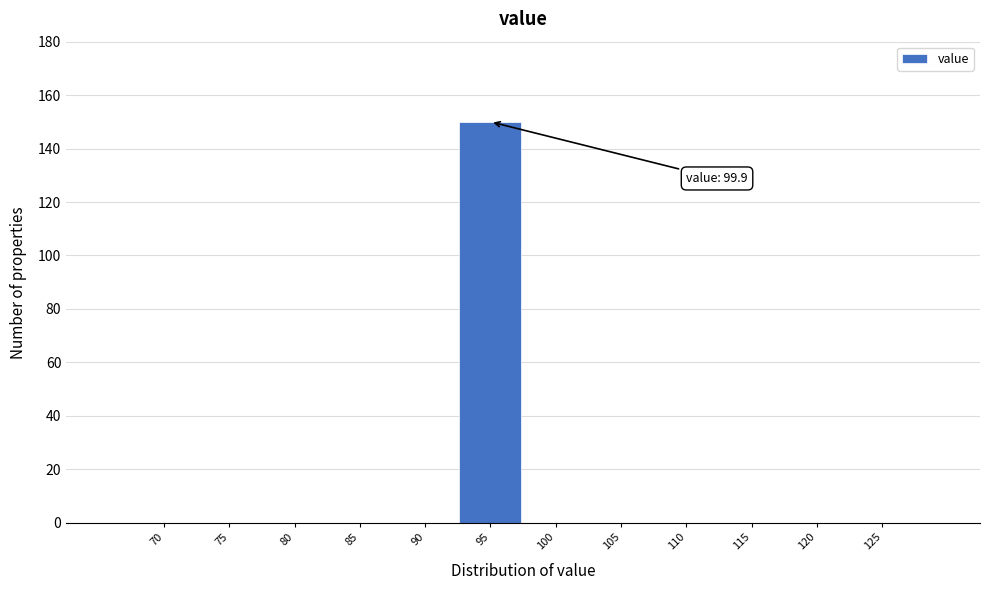

Reading right to left, what are all the values shown in this chart?

125=0	120=0	115=0	110=0	105=0	100=0	95=150	90=0	85=0	80=0	75=0	70=0